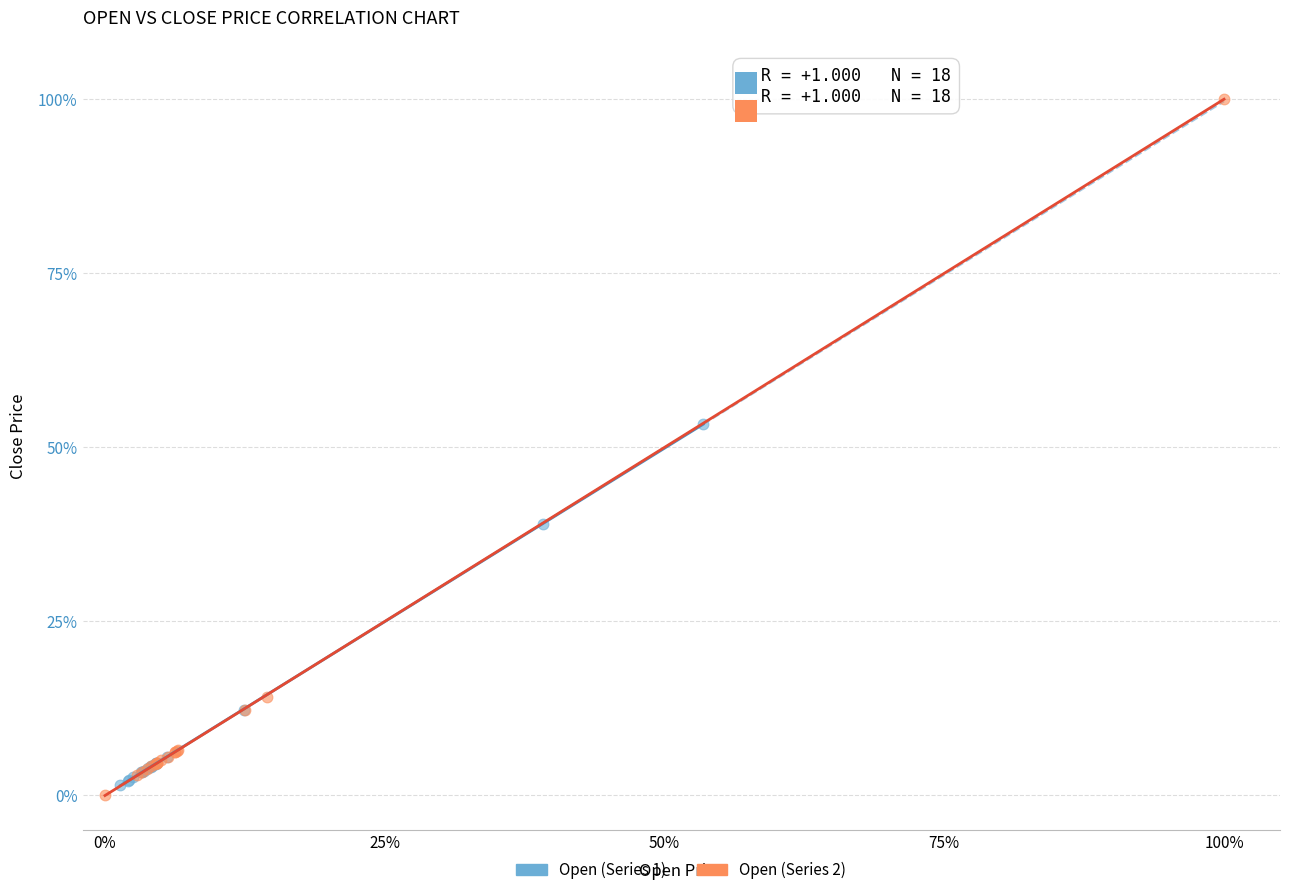

Which series contains the highest Y value?

Open (Series 2)